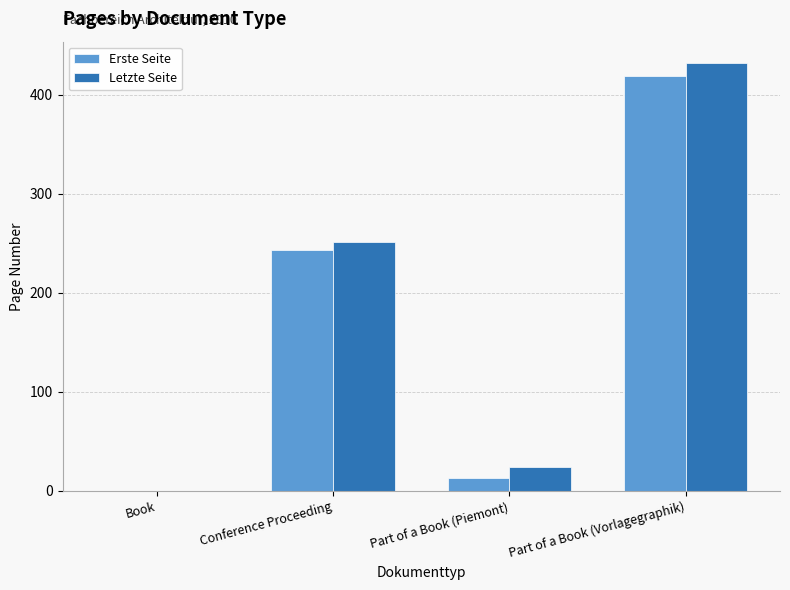

At which category is the sum across all series the highest?

Part of a Book (Vorlagegraphik)